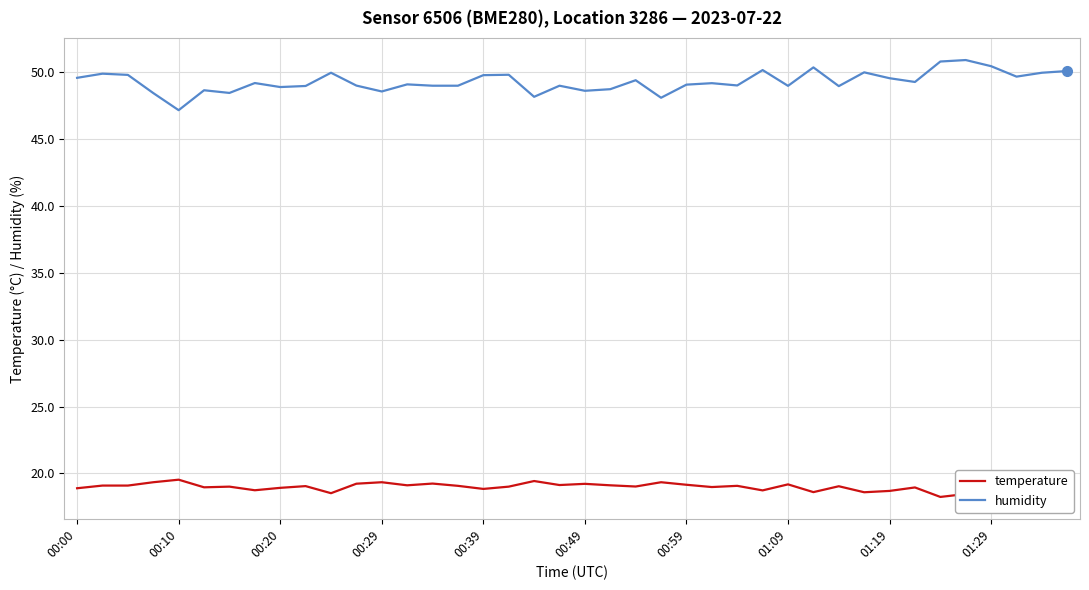

Count the number of data series in this chart.

2